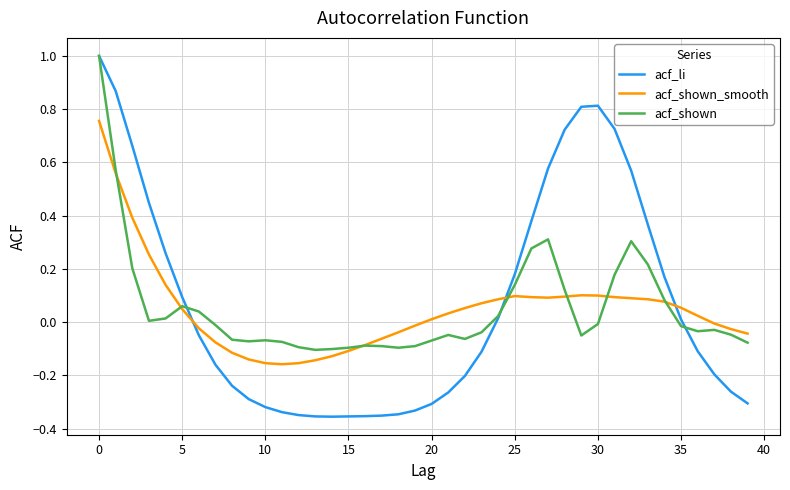

Does the chart have visible grid lines?

Yes